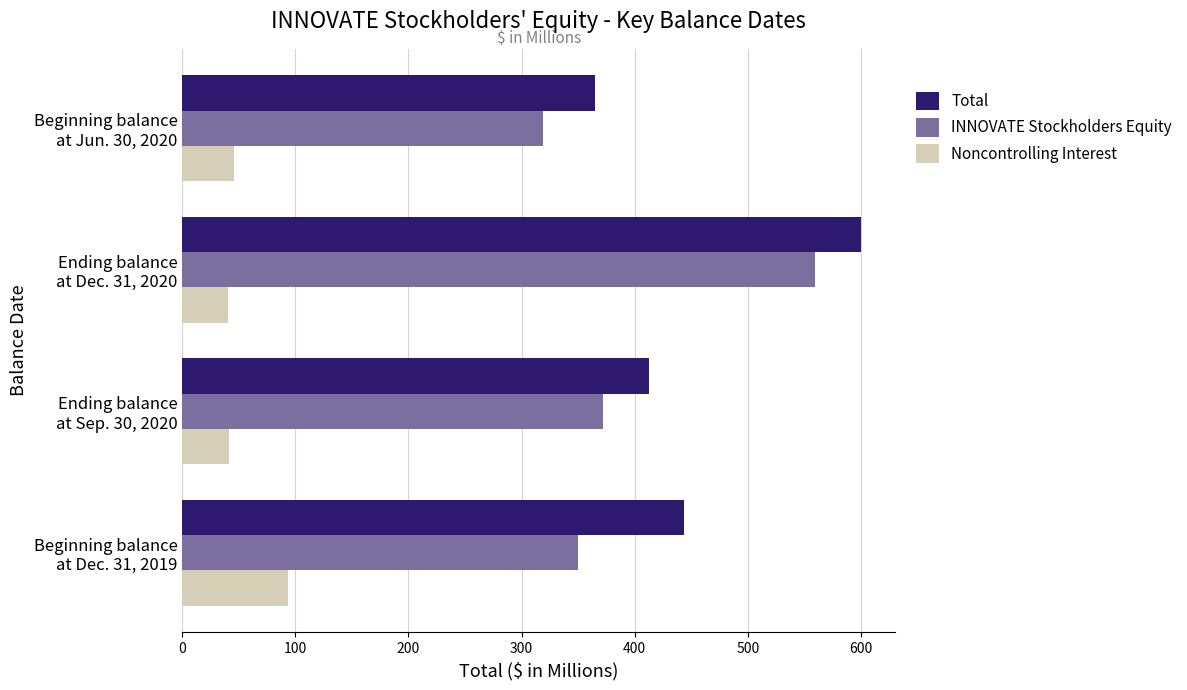

Which series has the largest total across all categories?

Total